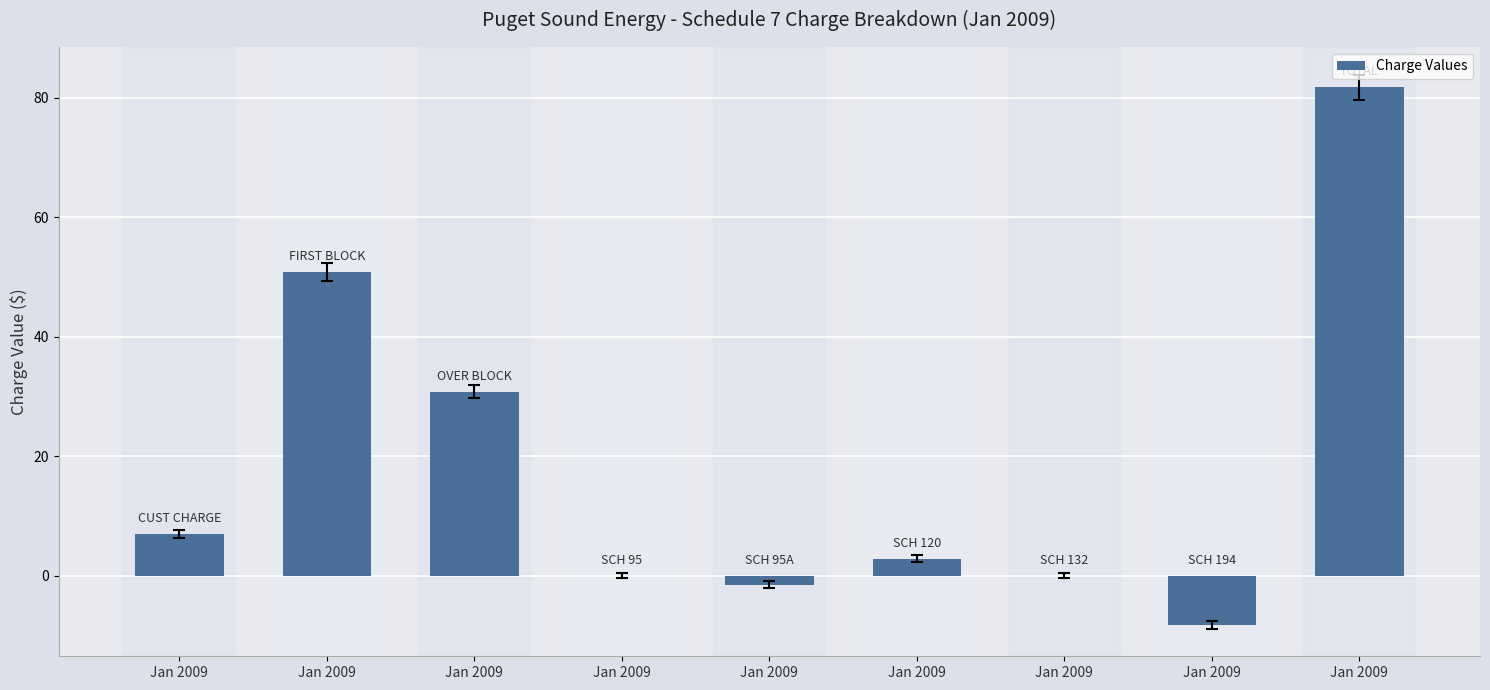

Reading left to right, transcribe all the data shown in this chart.

7.0	50.9	30.8	0.0	-1.5	2.8	0.0	-8.2	81.7